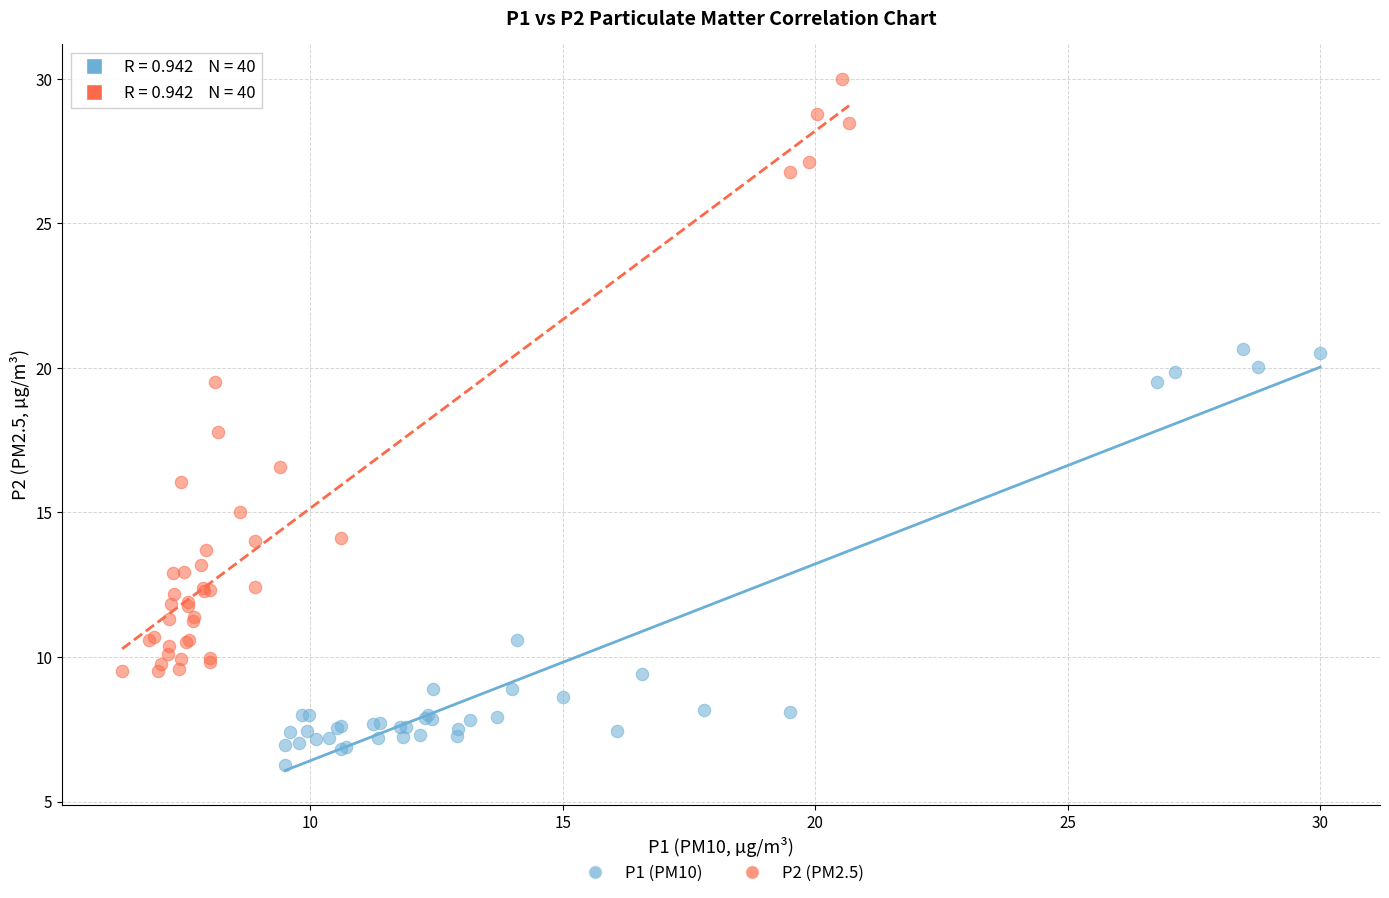

Which series contains the highest Y value?

P2 (PM2.5)